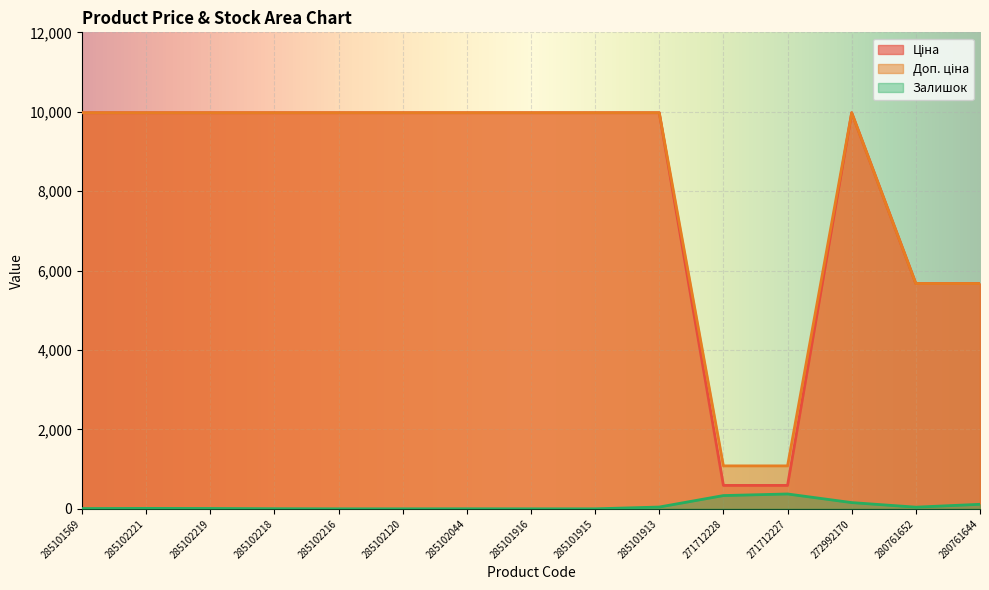

The Ціна series shows 17226.9 at 285102120. True or false?

False